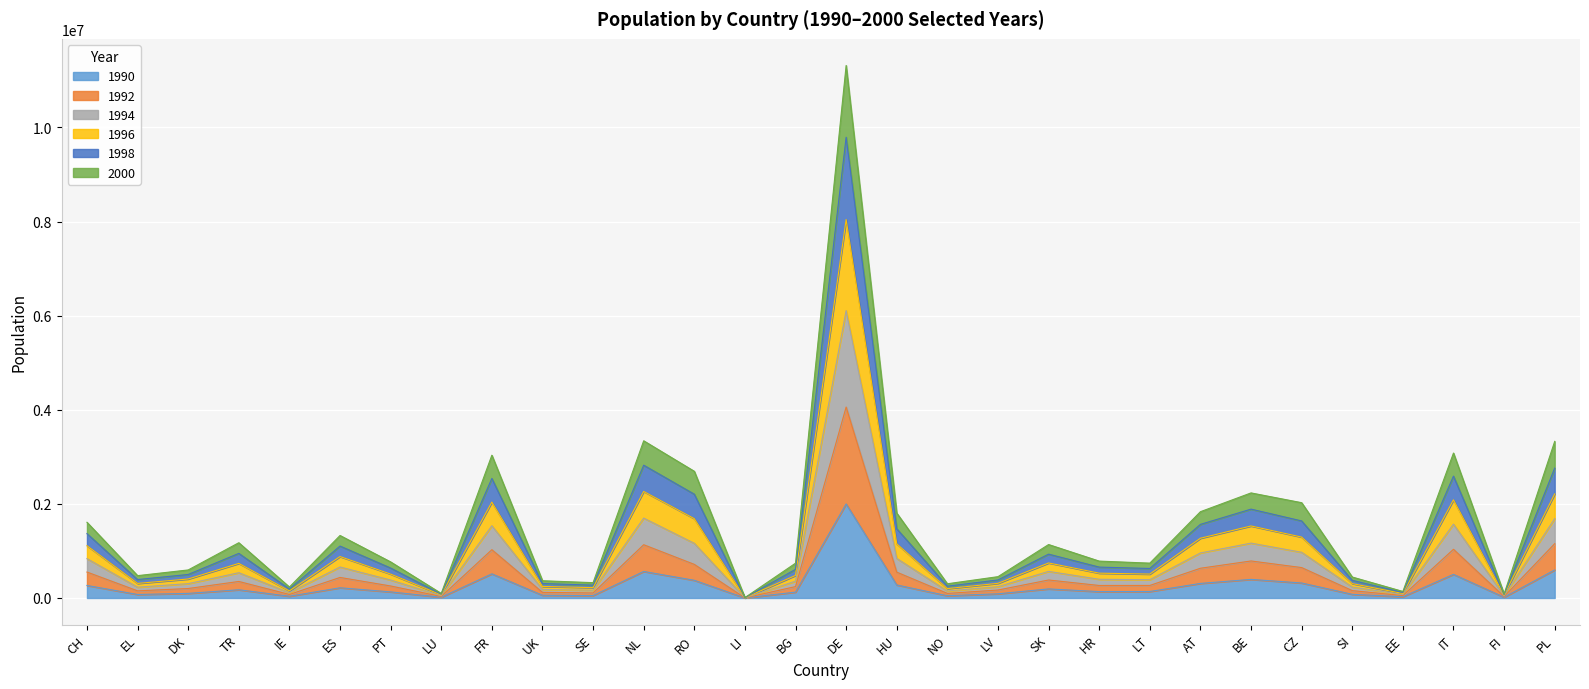

What is the difference between the highest and lowest values at IT?

2578885